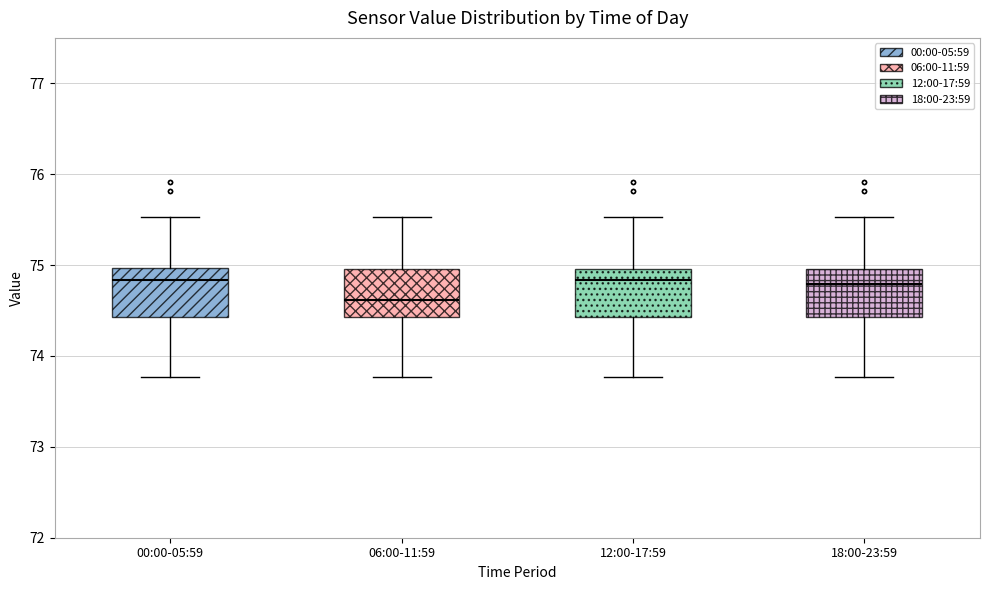

Reading left to right, transcribe this box plot: for each box, give where its median line is, the range the box spans, and where its two whiskers end, as read against the y-axis. The values are not printed on the chart, so give them approximately, as read against the axis.

00:00-05:59: median 74.8, box 74.4 to 75.0, whiskers 73.8 to 75.5
06:00-11:59: median 74.6, box 74.4 to 75.0, whiskers 73.8 to 75.5
12:00-17:59: median 74.8, box 74.4 to 75.0, whiskers 73.8 to 75.5
18:00-23:59: median 74.8, box 74.4 to 75.0, whiskers 73.8 to 75.5